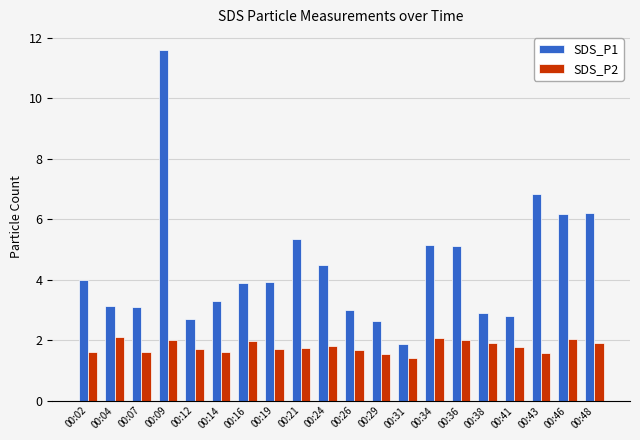

Between 00:31 and 00:34, which series saw the biggest shift?

SDS_P1